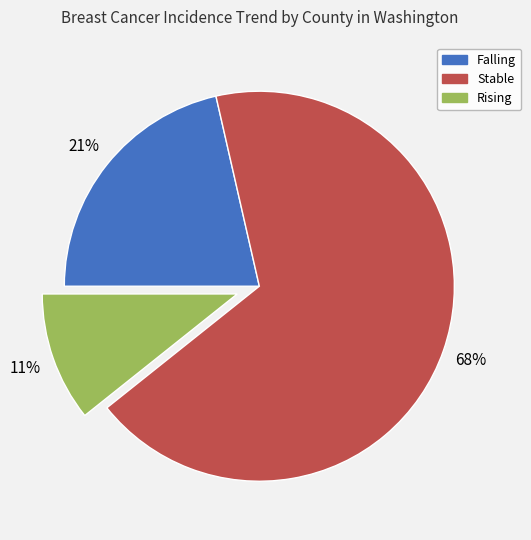

To the nearest percent, what is the average slice percentage?

33%